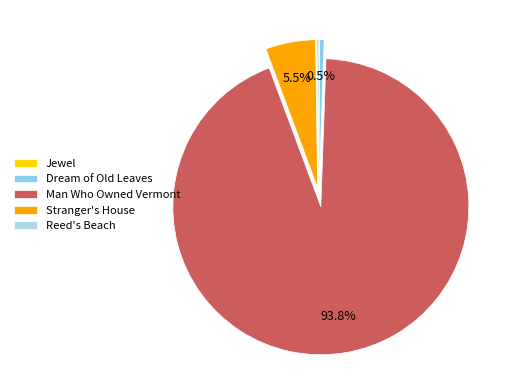

To the nearest percent, what is the combined percentage of Stranger's House and Dream of Old Leaves?

6%